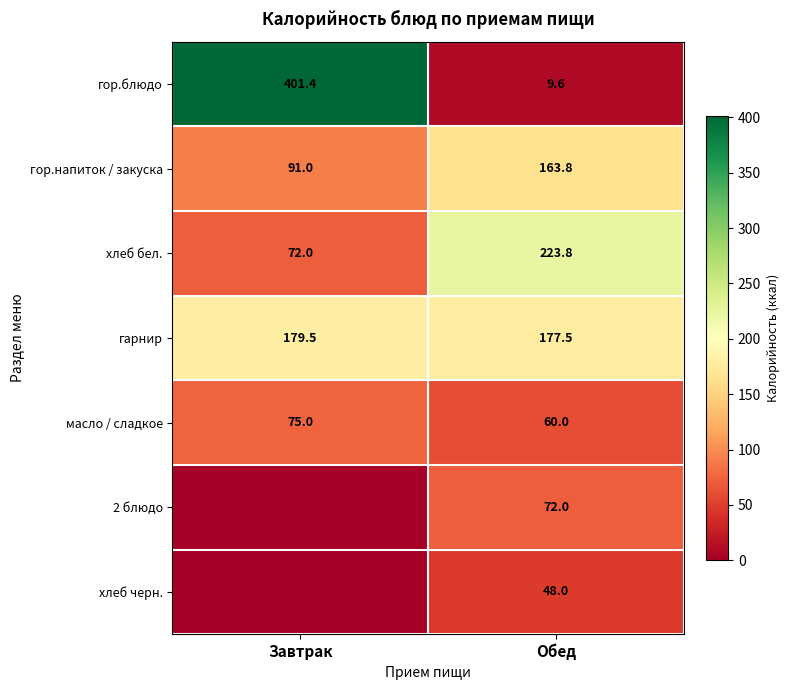

What is the difference between the maximum and minimum values in the гор.напиток / закуска series?

72.8